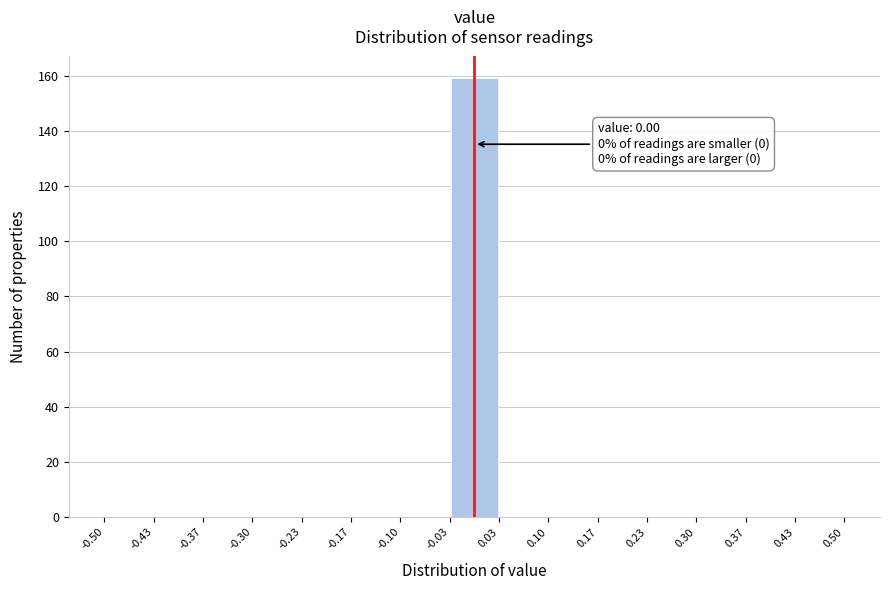

Over which range of the x-axis is the bar tallest?

-0.03 to 0.03